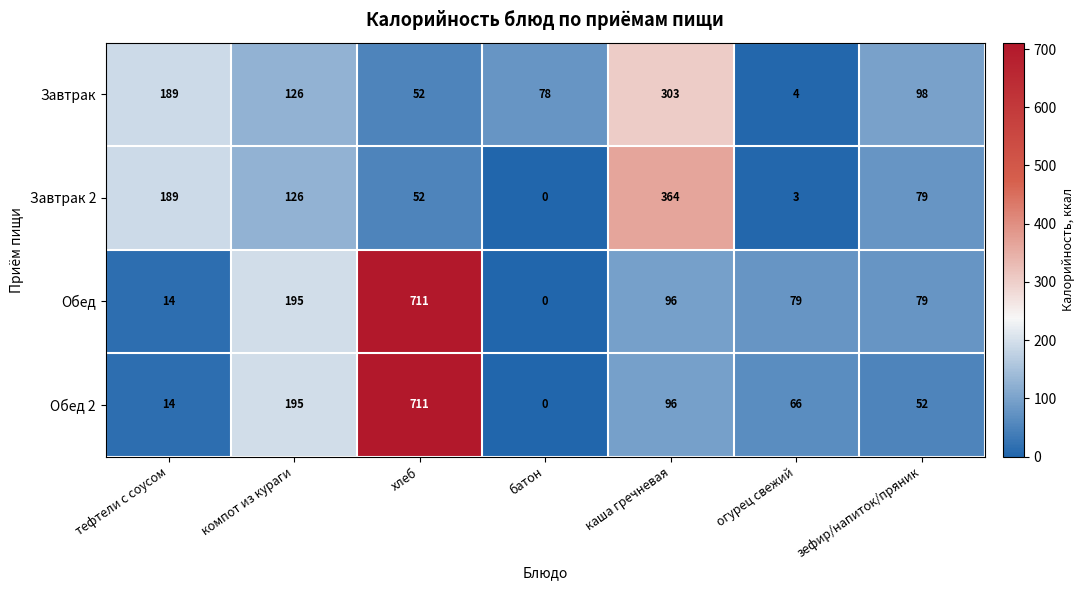

What is the difference between the highest and lowest values at тефтели с соусом?

175